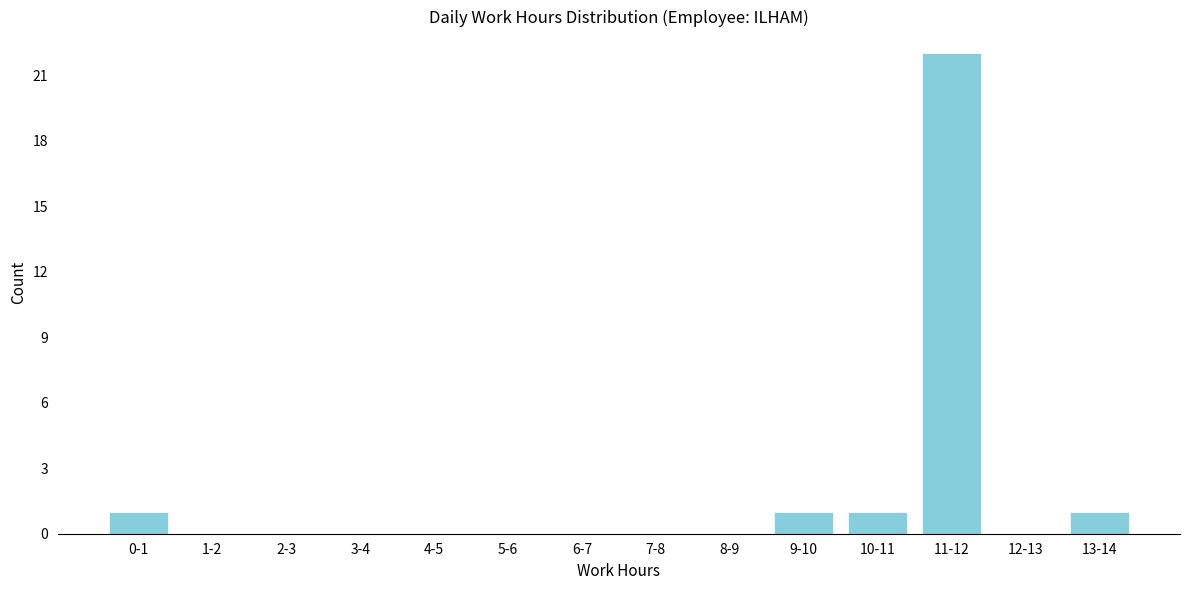

Reading right to left, extract all data points from this chart.

13-14=1	12-13=0	11-12=22	10-11=1	9-10=1	8-9=0	7-8=0	6-7=0	5-6=0	4-5=0	3-4=0	2-3=0	1-2=0	0-1=1